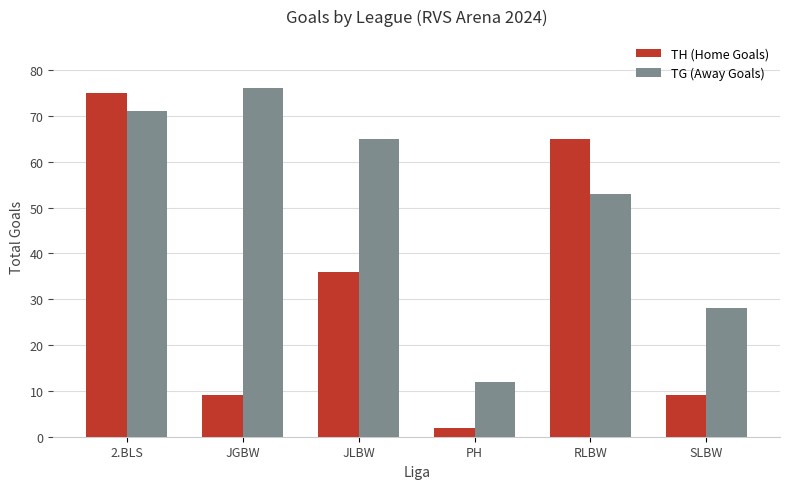

What is the label of the 5th bar from the right?

JGBW